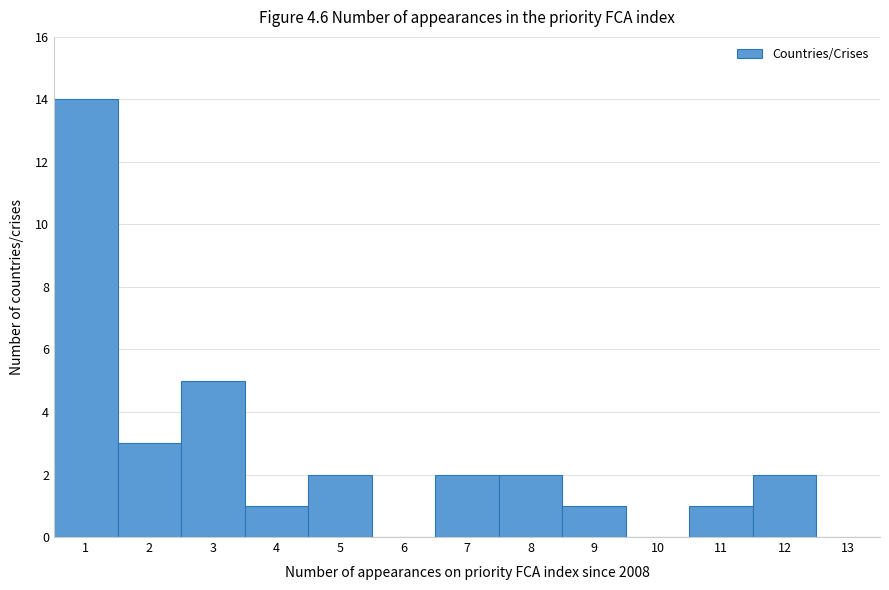

What is the height of the bar covering 0.5 to 1.5 on the x-axis? The values are not printed on the chart, so give them approximately, as read against the axis.

14